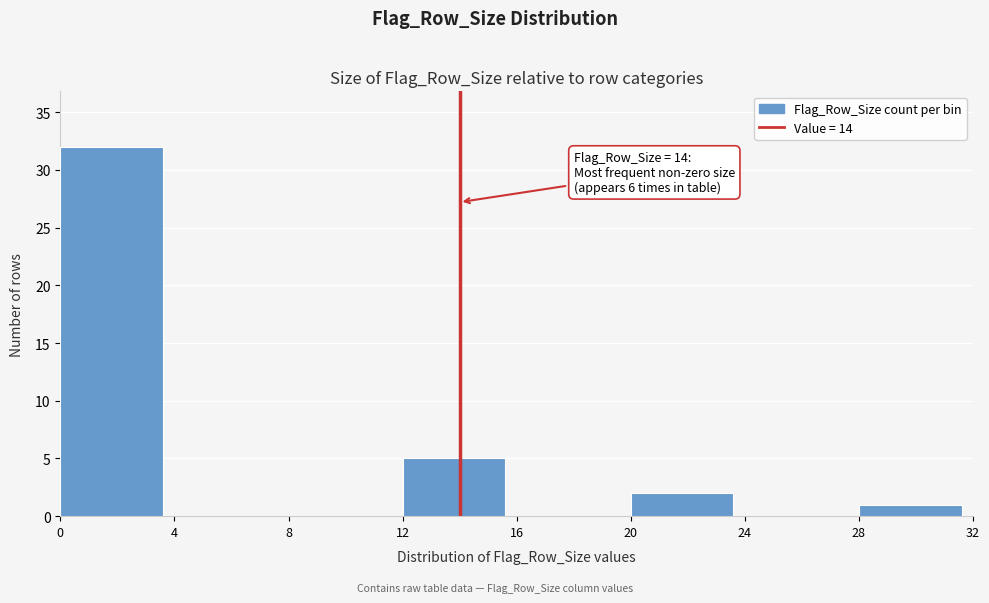

Which range on the x-axis has the tallest bar?

0 to 4